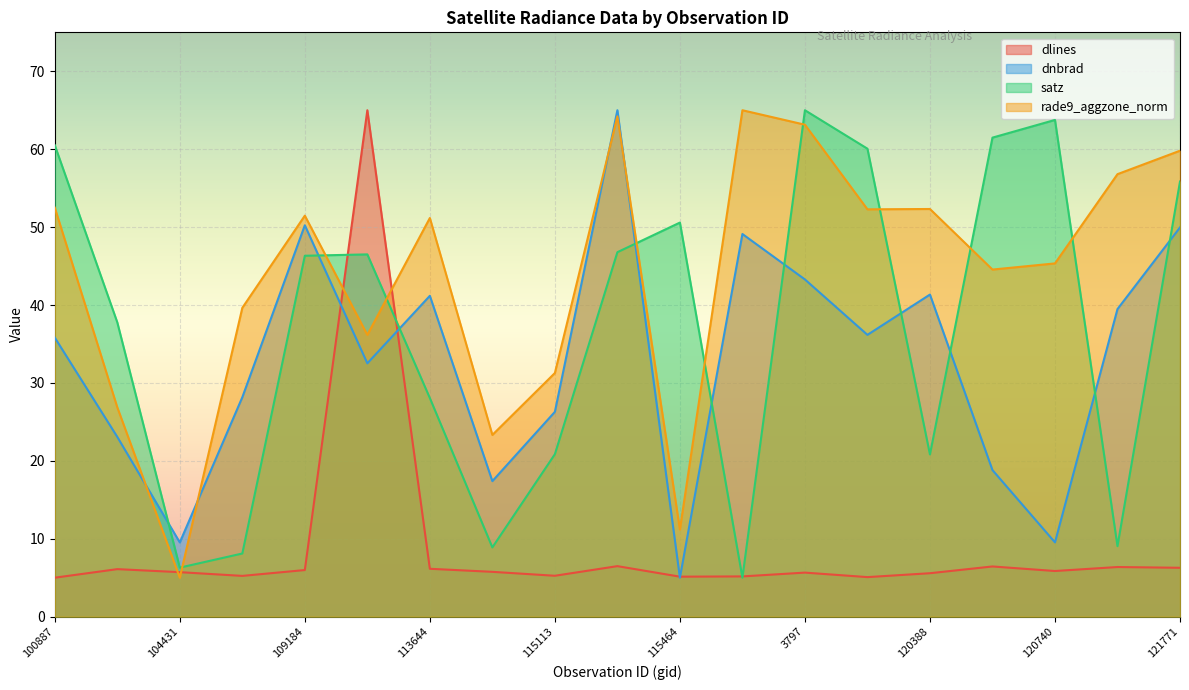

What position from the right is 3797?

7